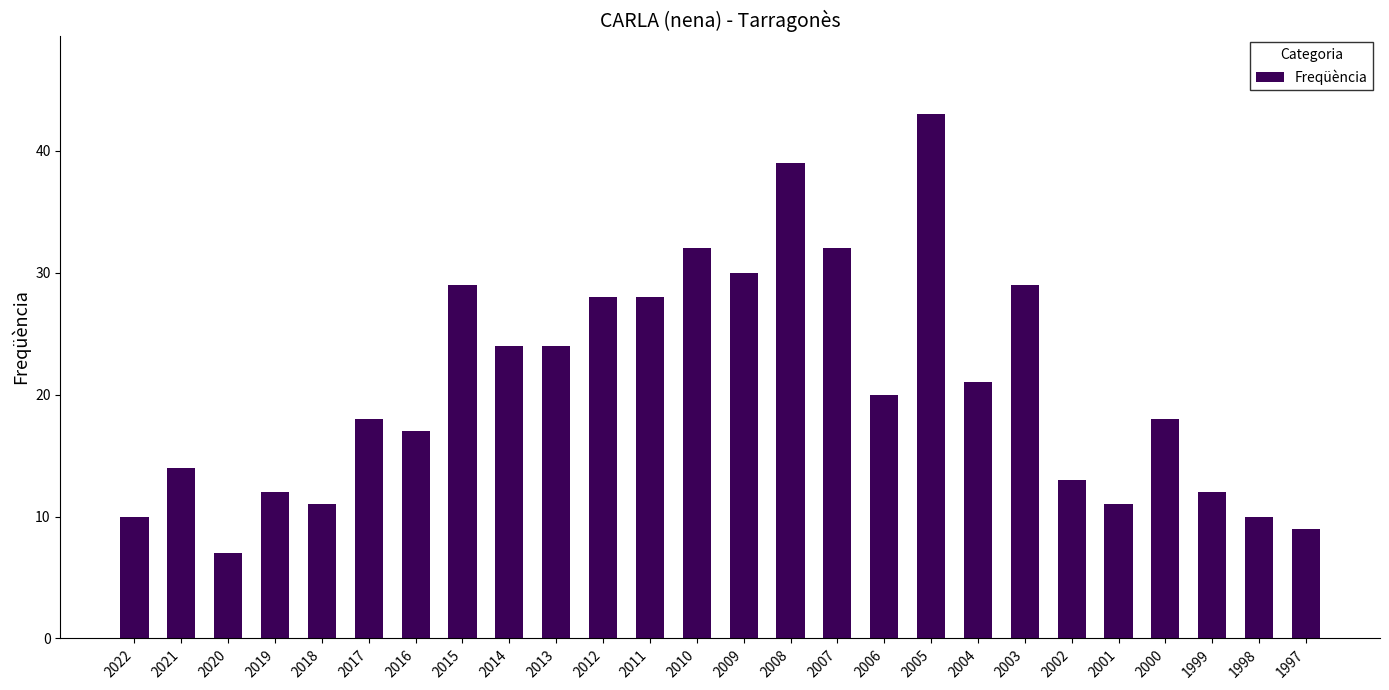

What is the sum of all values?

541